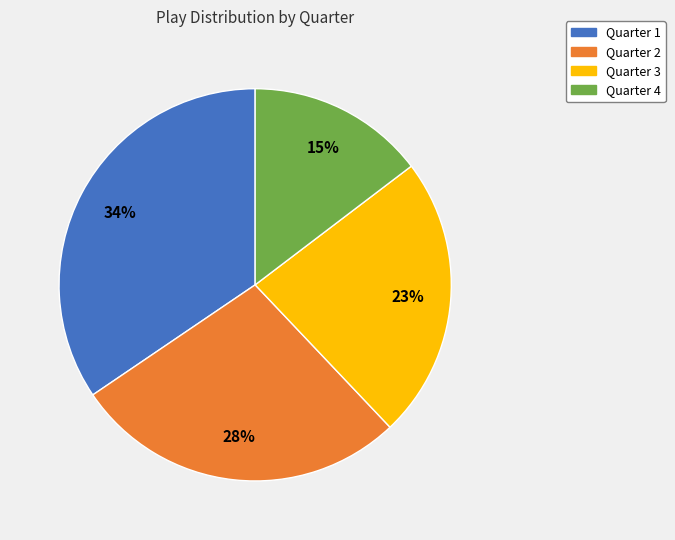

To the nearest percent, what is the average slice percentage?

25%